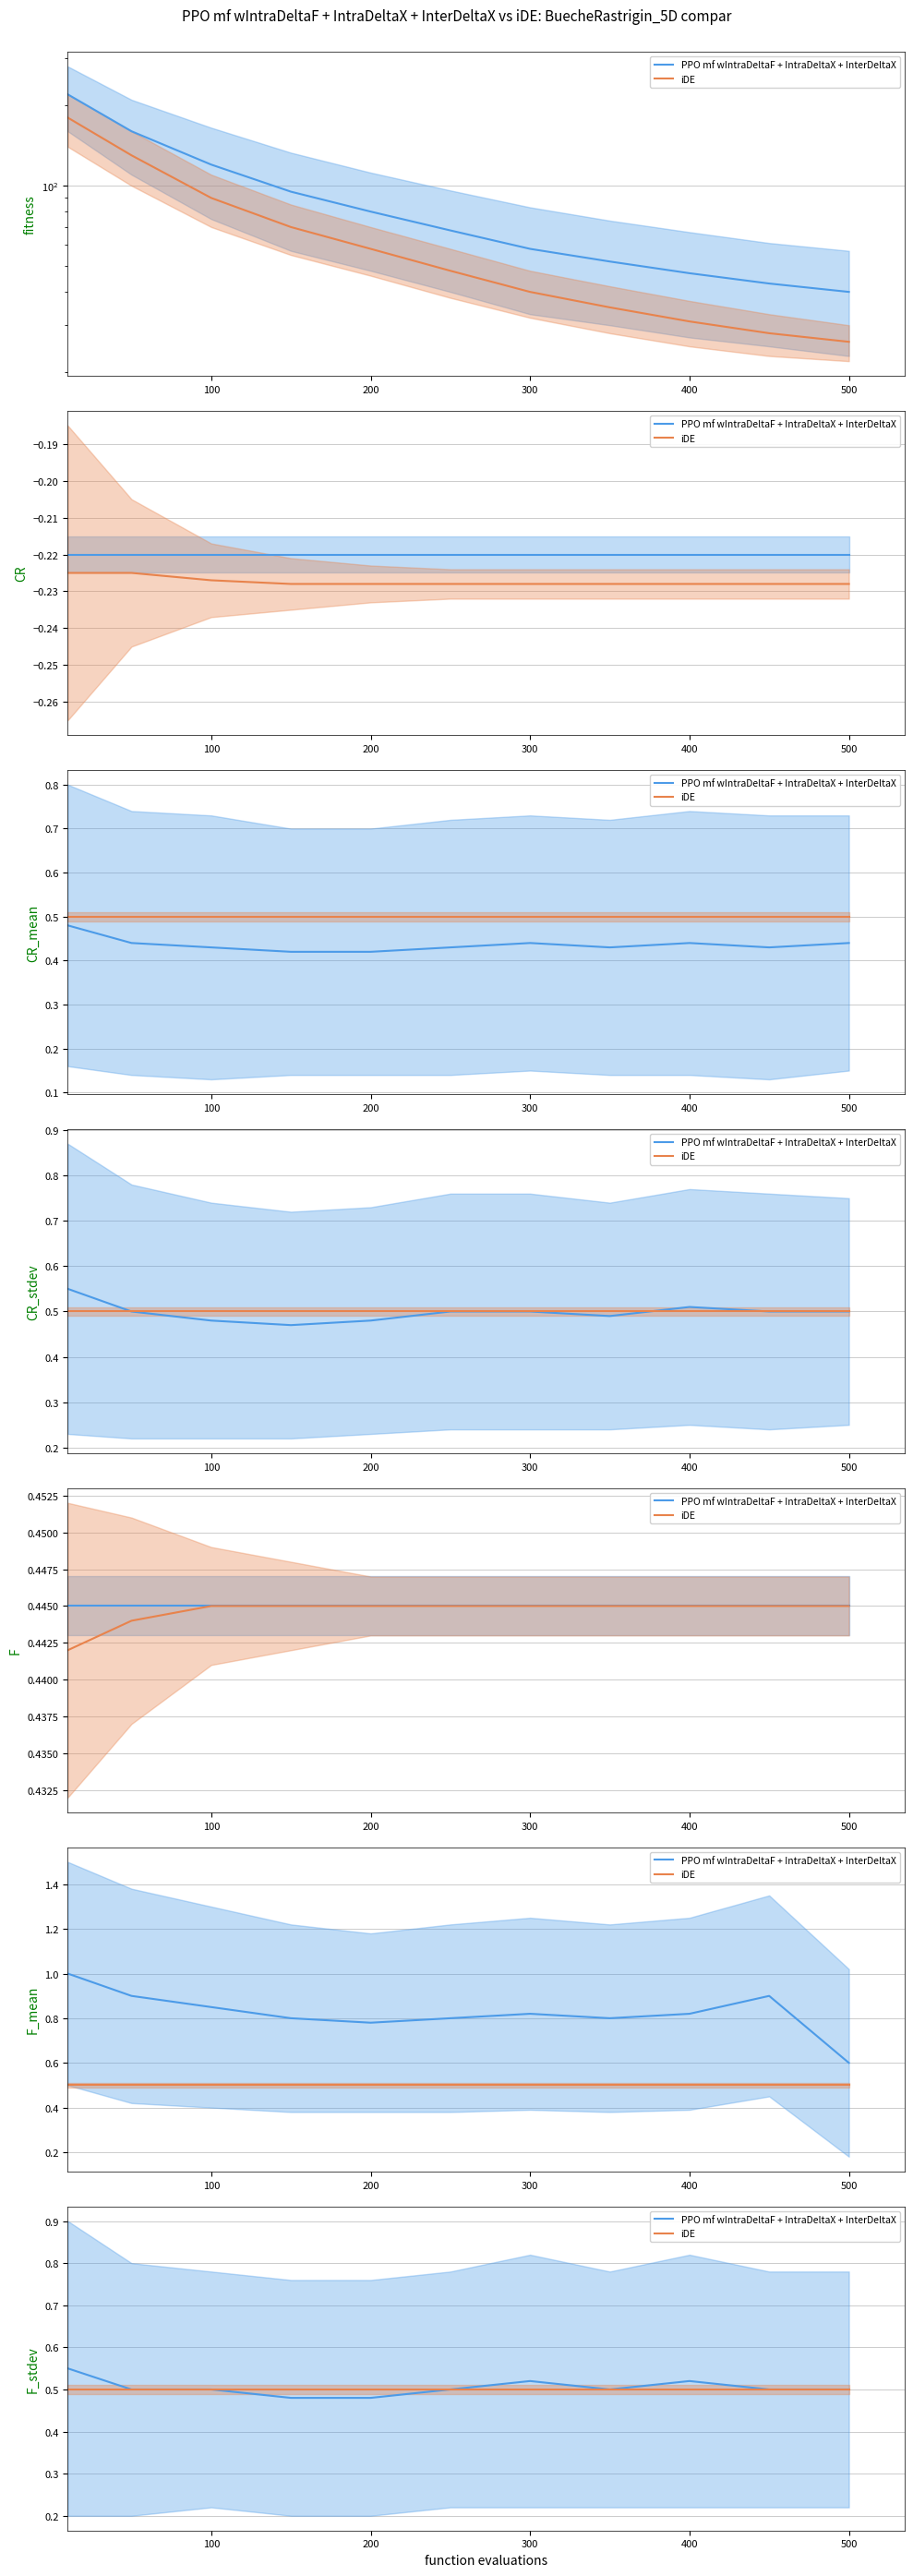

True or false: iDE has more than 0 interior local peaks.

False